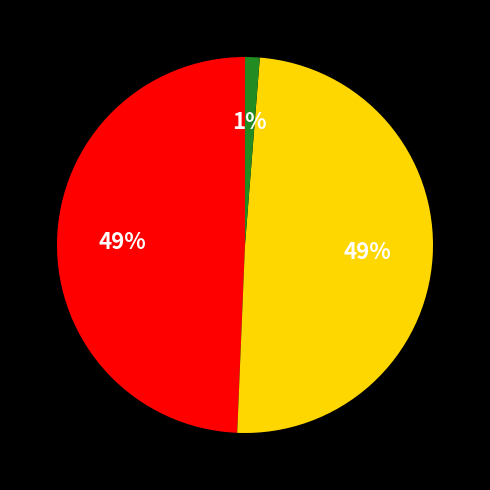

Does any single category account for the majority?

No